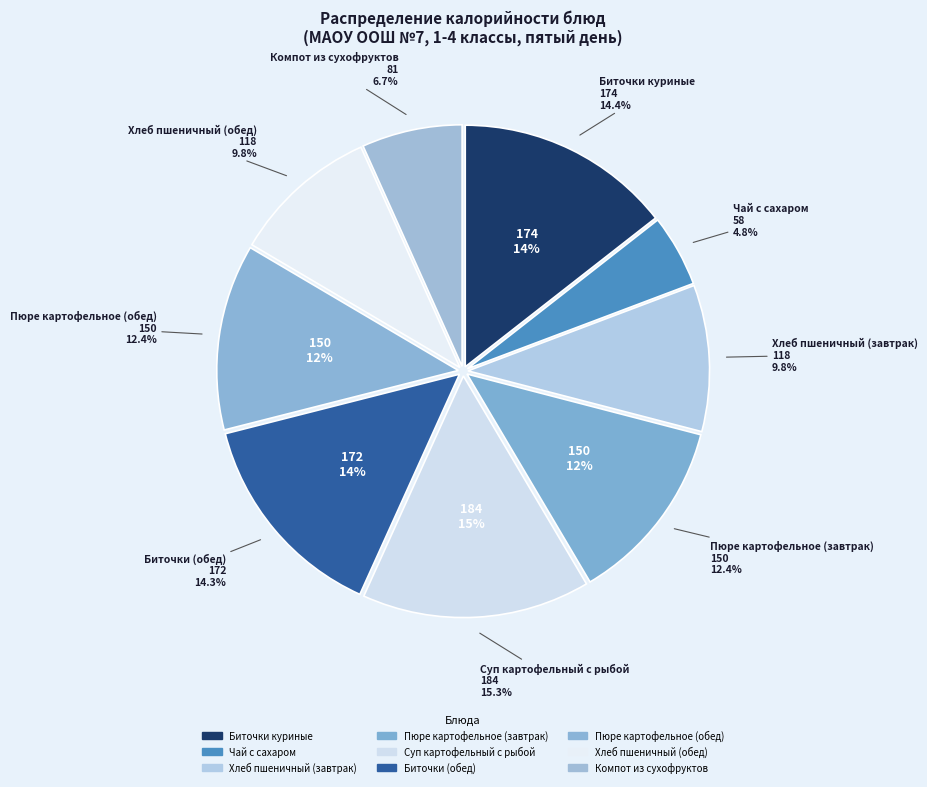

Is Чай с сахаром the majority of the pie?

No